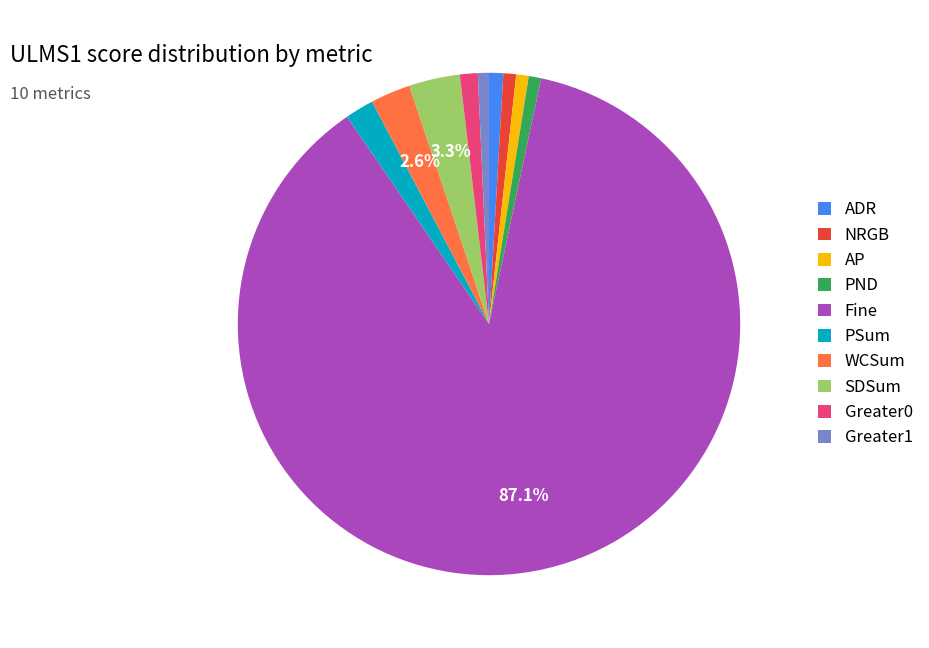

What percentage is the NRGB slice, to the nearest percent?

1%